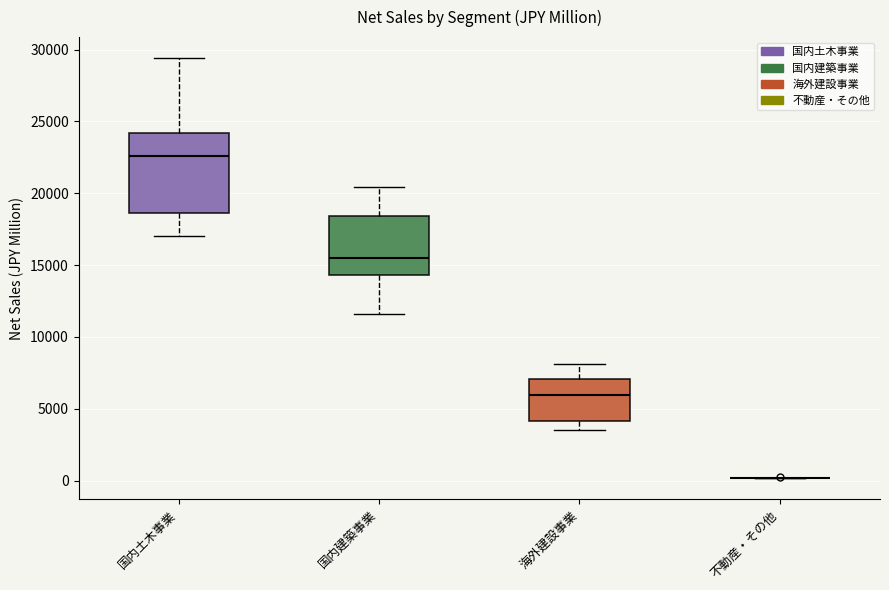

Comparing the boxes themselves (not the whiskers), which one is the tallest?

国内土木事業